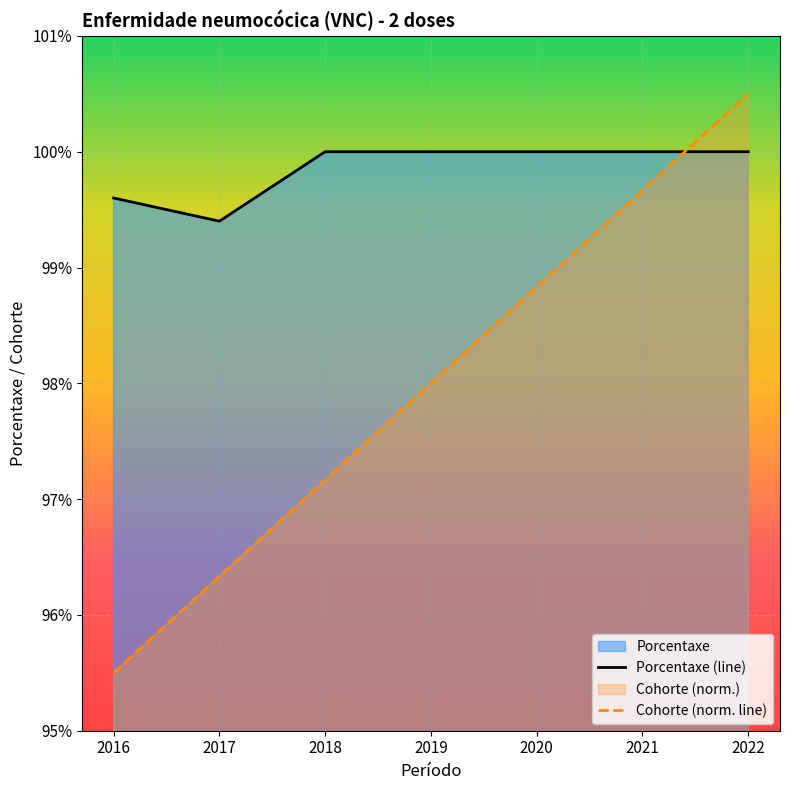

Which has a higher value, 2020 or 2019?

2020